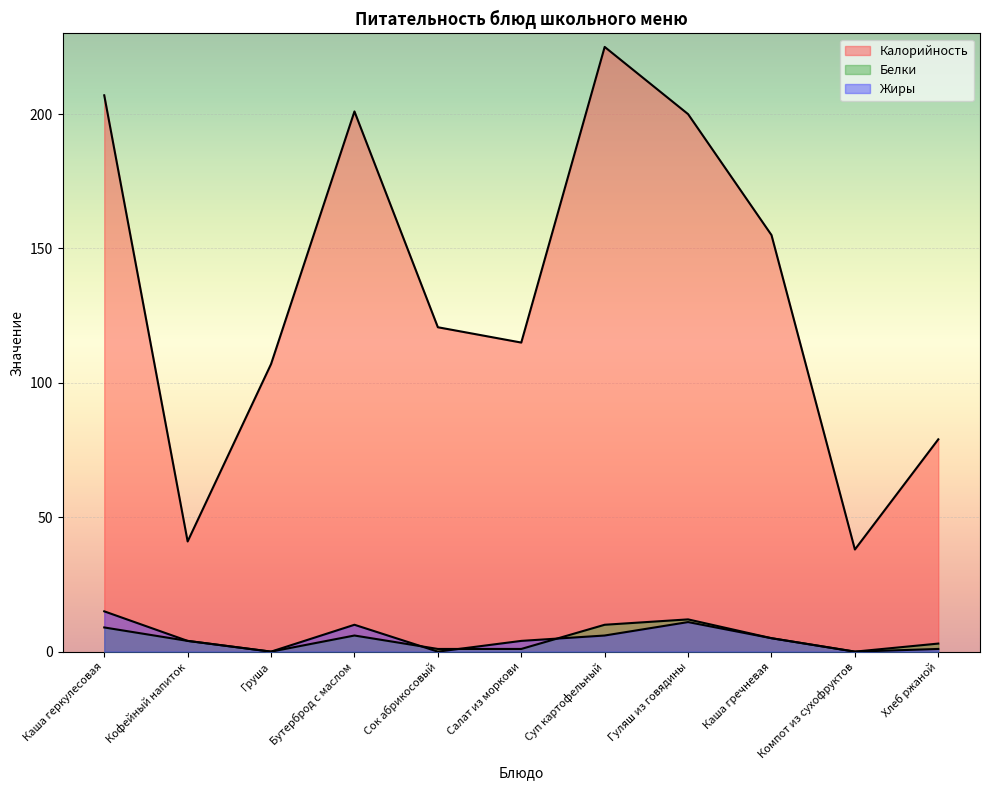

How many data points in Калорийность are above 120?

6